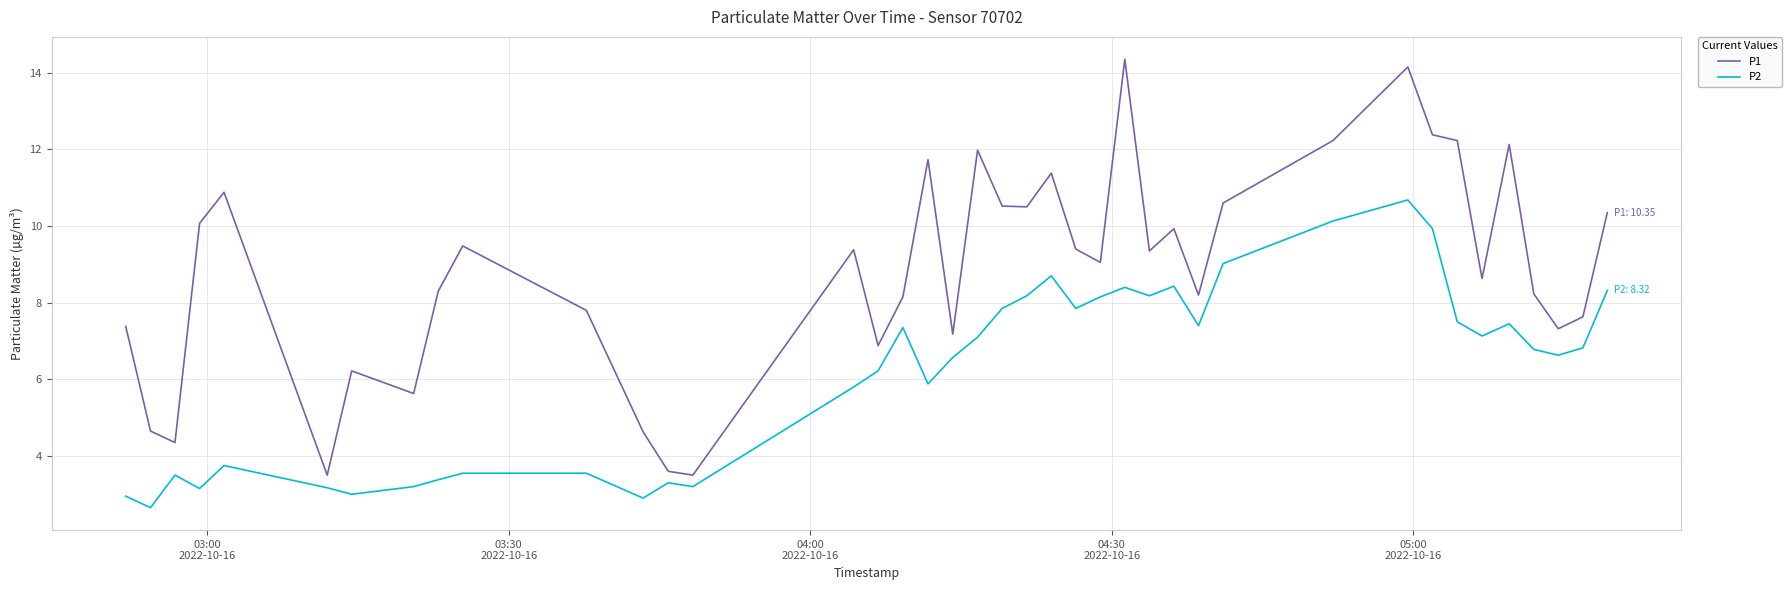

Which series has the largest range (max minus min)?

P1